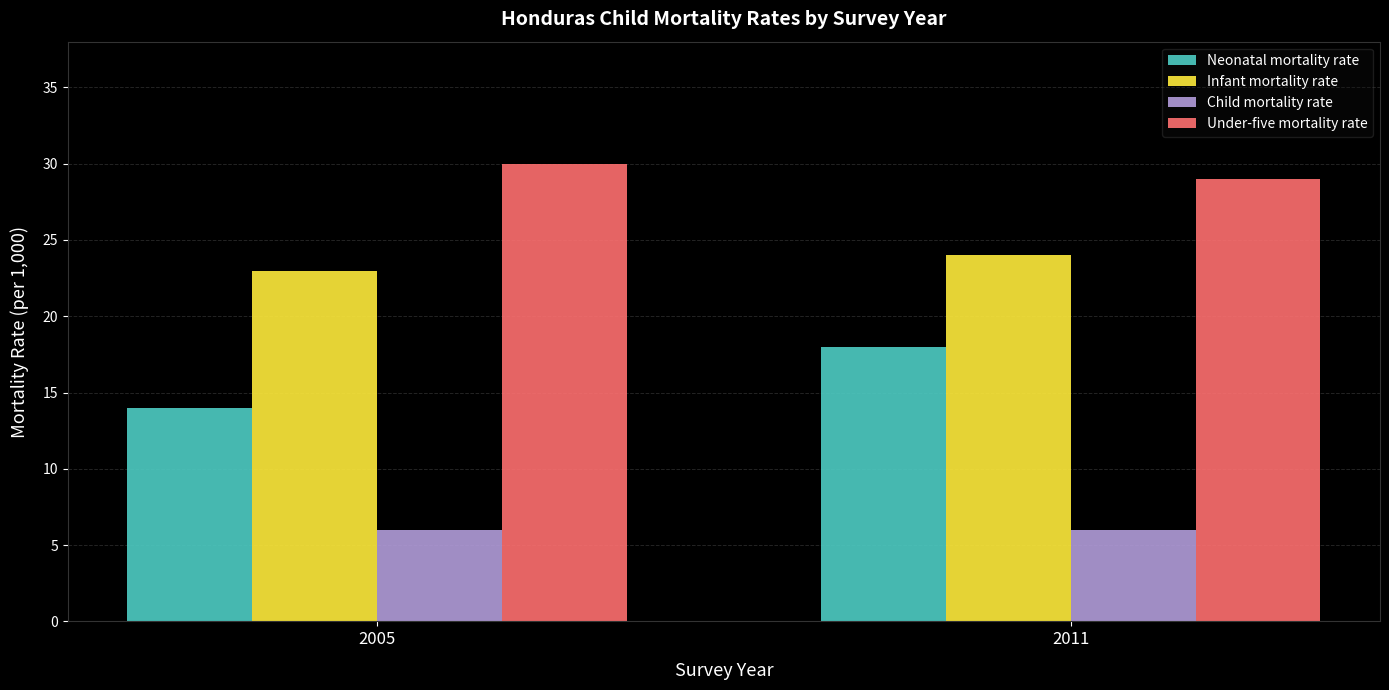

At how many categories does at least one series exceed 14?

2